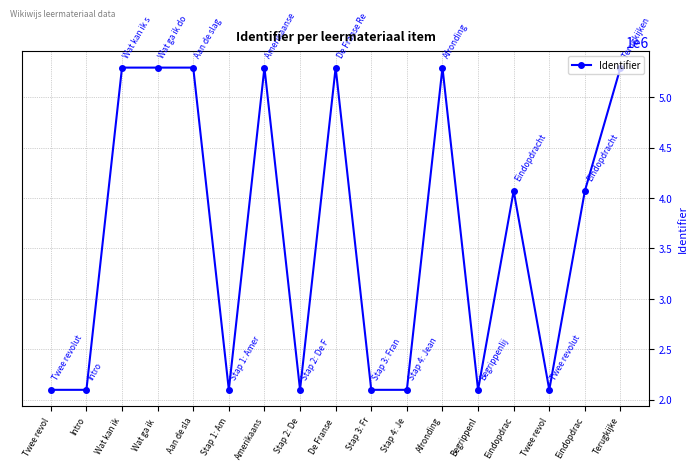

What is the label of the 13th point from the right?

Aan de sla